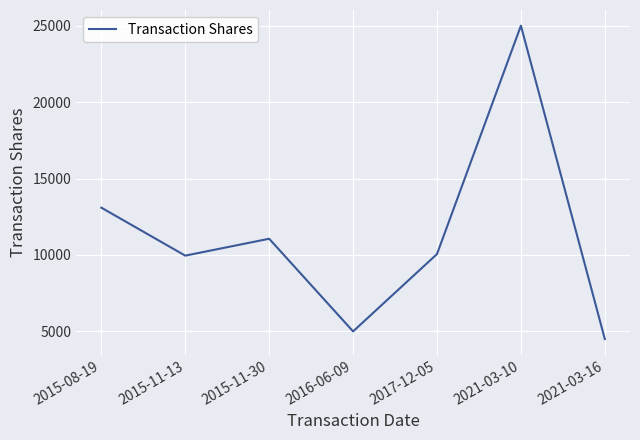

At which category does the data reach its first local valley?

2015-11-13